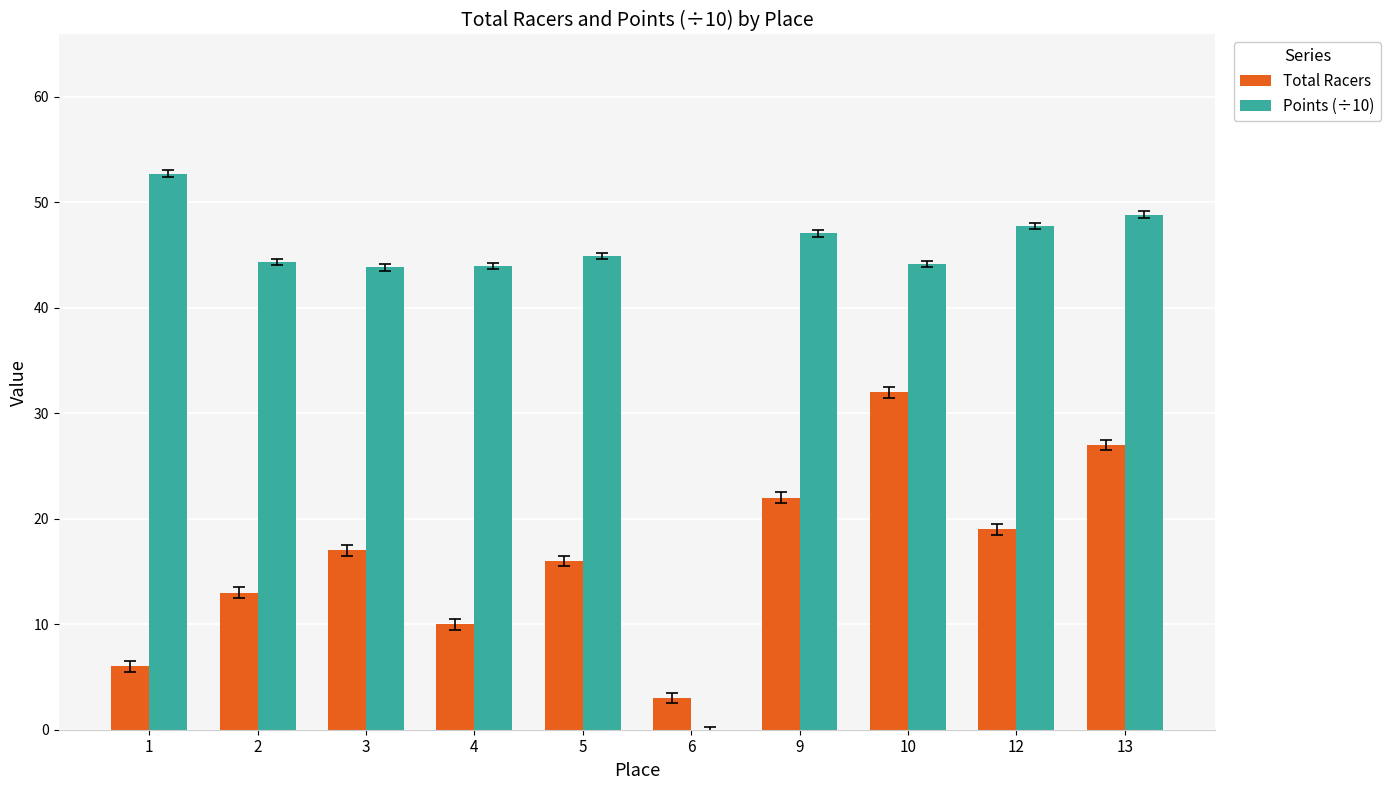

What is the greatest value displayed?

52.7